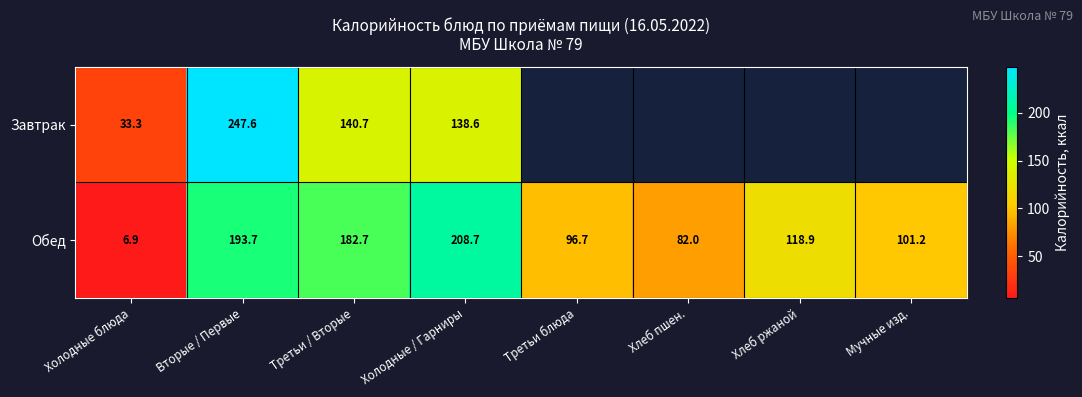

What value does the Обед series have at Третьи / Вторые?

182.7